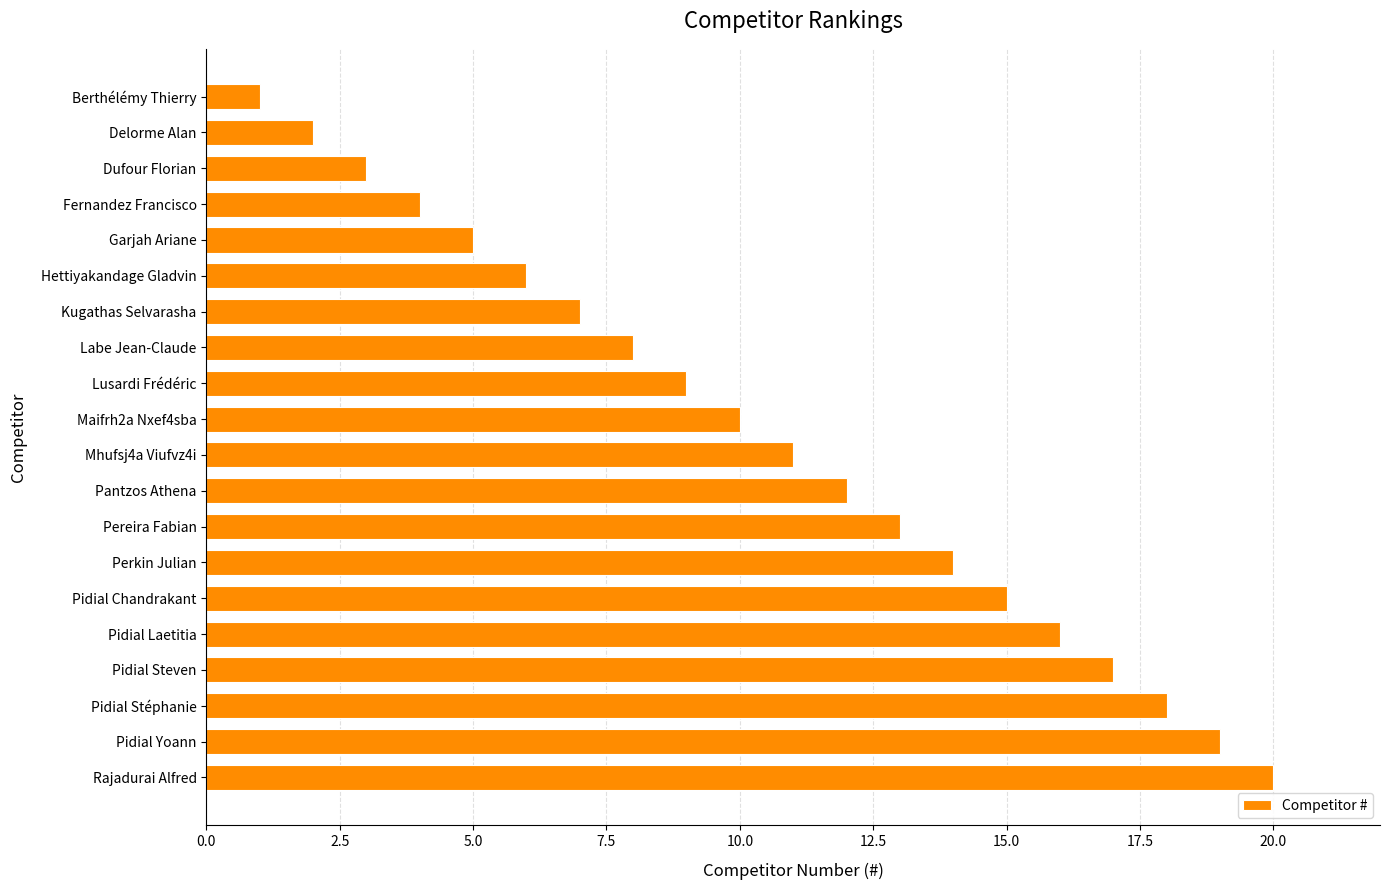

What is the greatest value displayed?

20